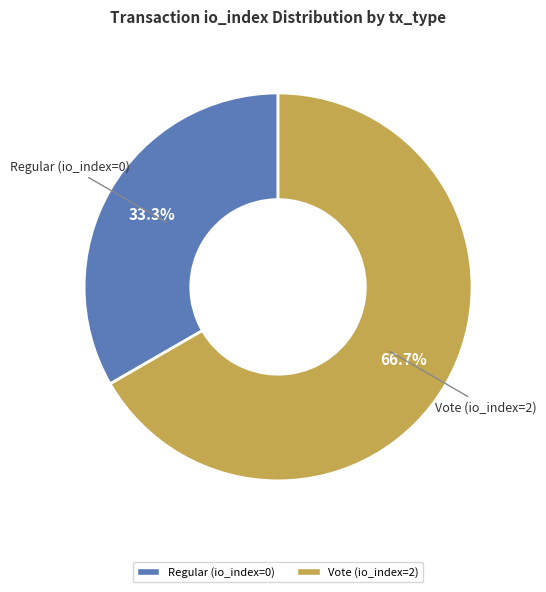

Does any single category account for the majority?

Yes